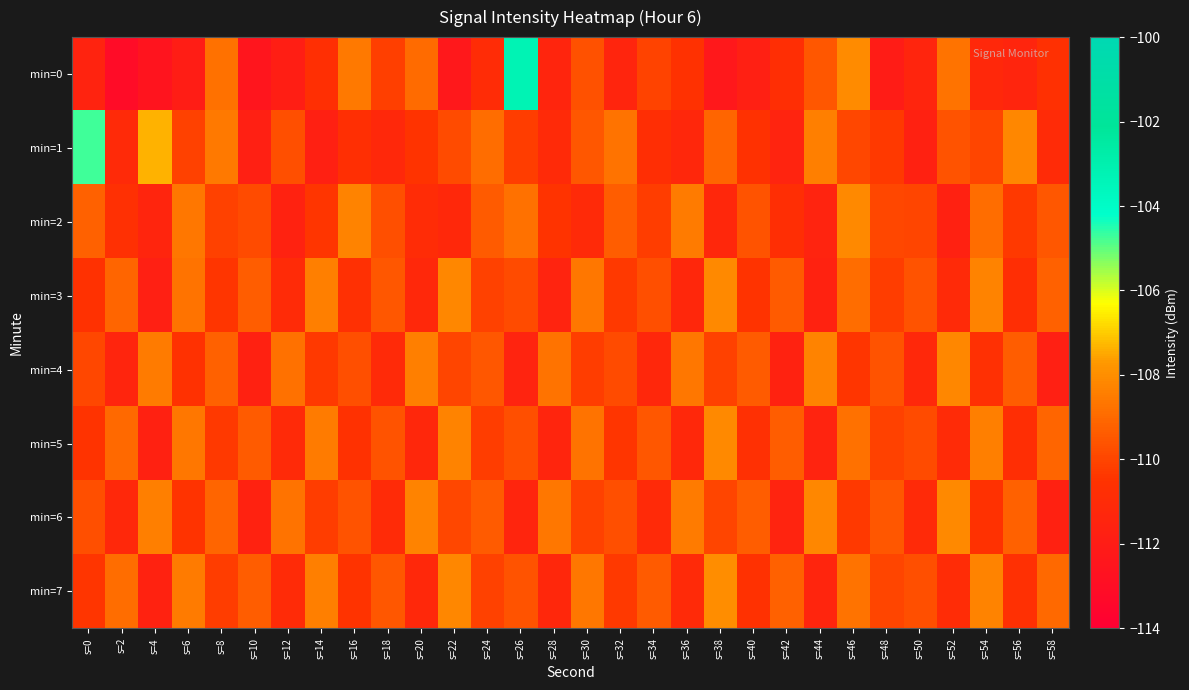

Between s=40 and s=46, which is larger?

s=46